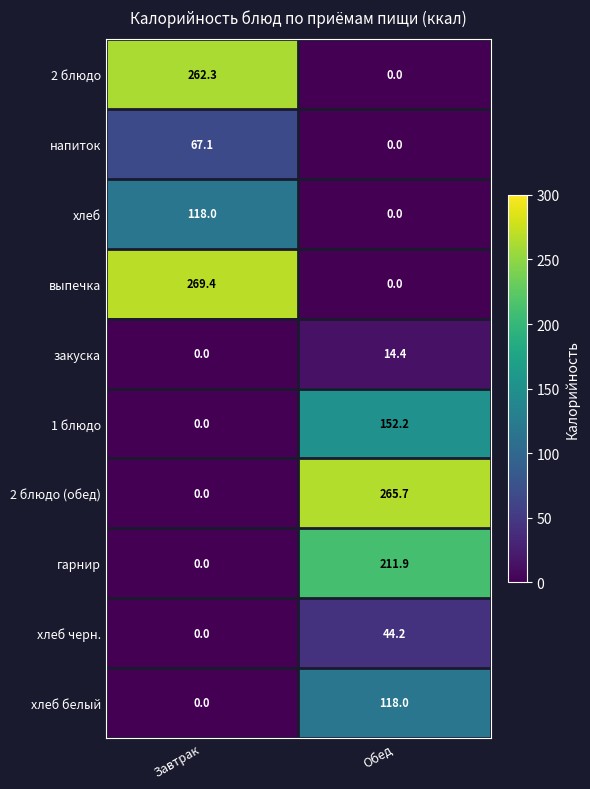

What is the maximum value shown in the chart?

269.4